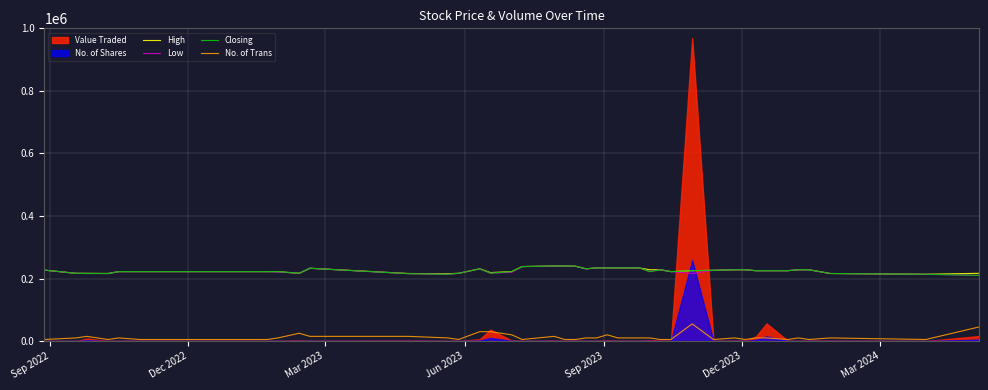

True or false: No. of Trans and Closing intersect in this chart.

False